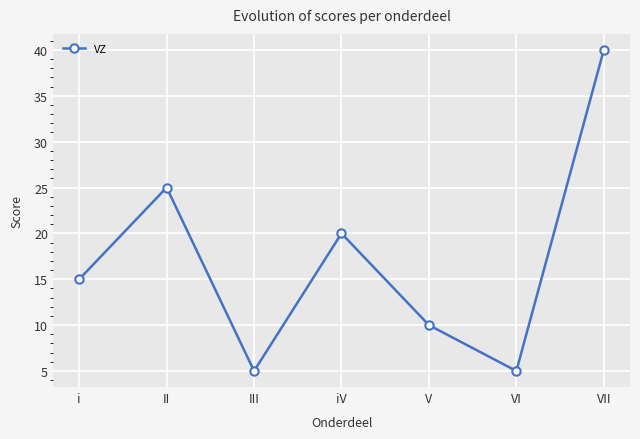

At which label is the value closest to 22?

iV